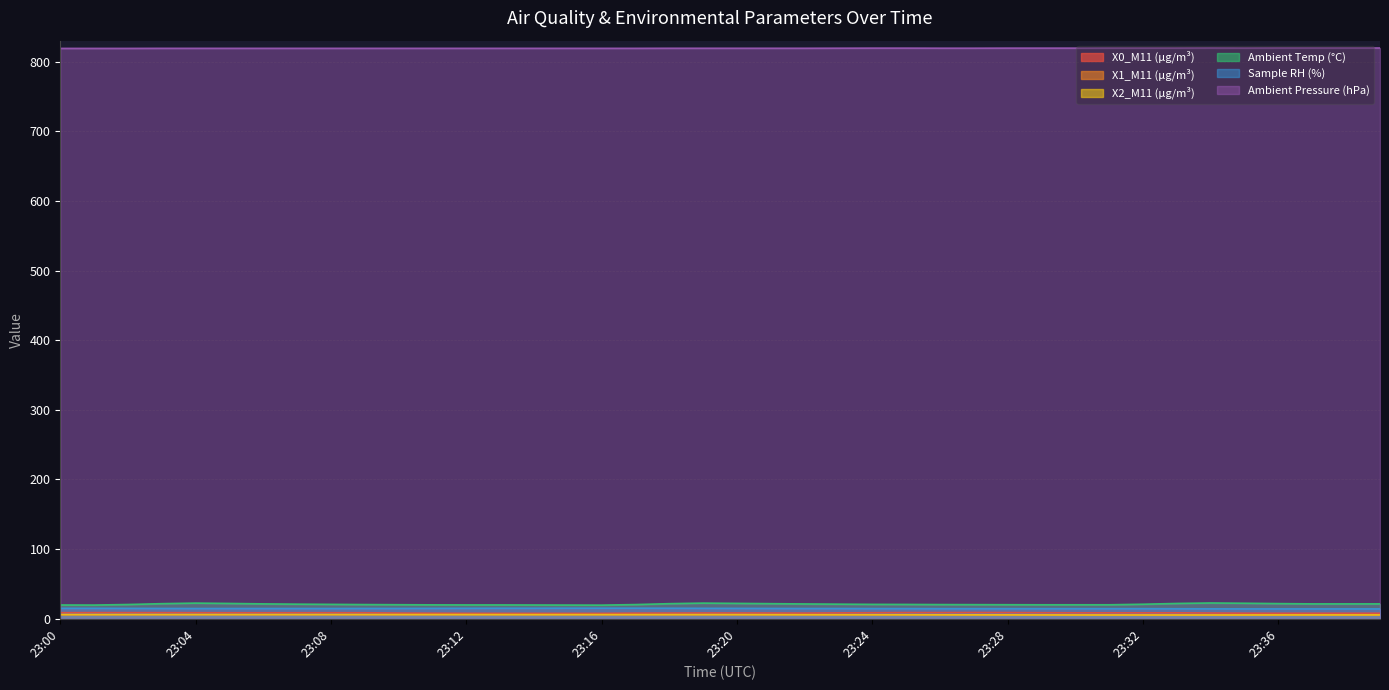

True or false: Ambient Pressure (hPa) and X0_M11 (μg/m³) cross at least once.

False